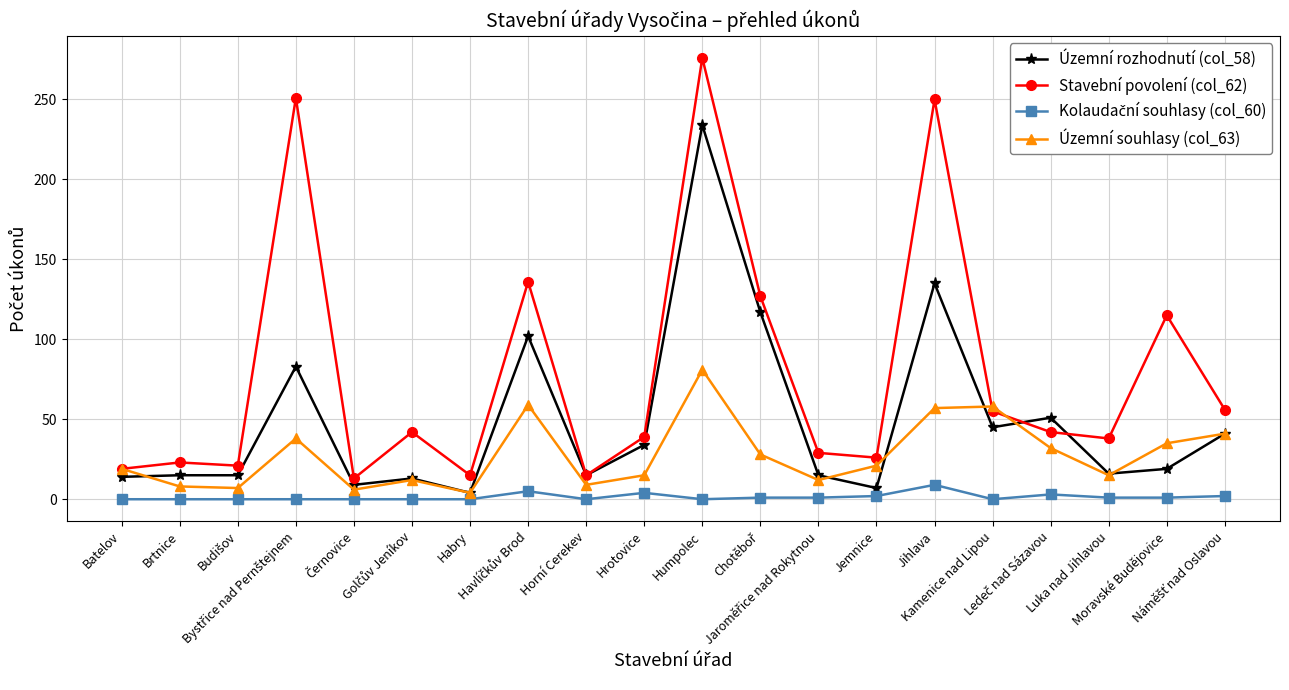

Which series has the widest spread of values?

Stavební povolení (col_62)